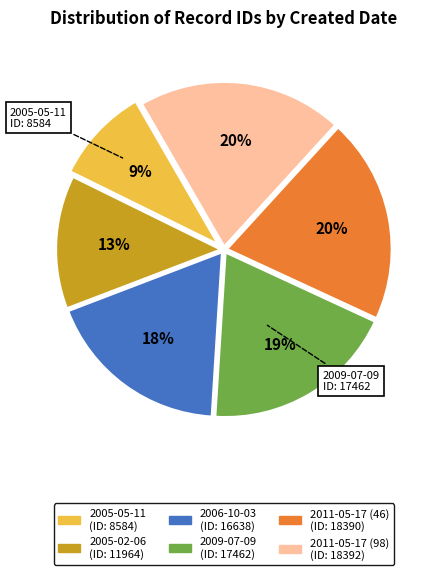

Which slice is the smallest?

2005-05-11